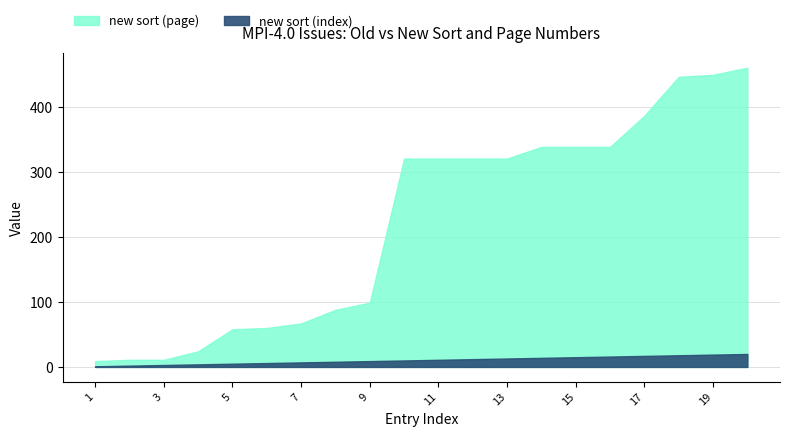

Which category has the lowest value across all series?

1